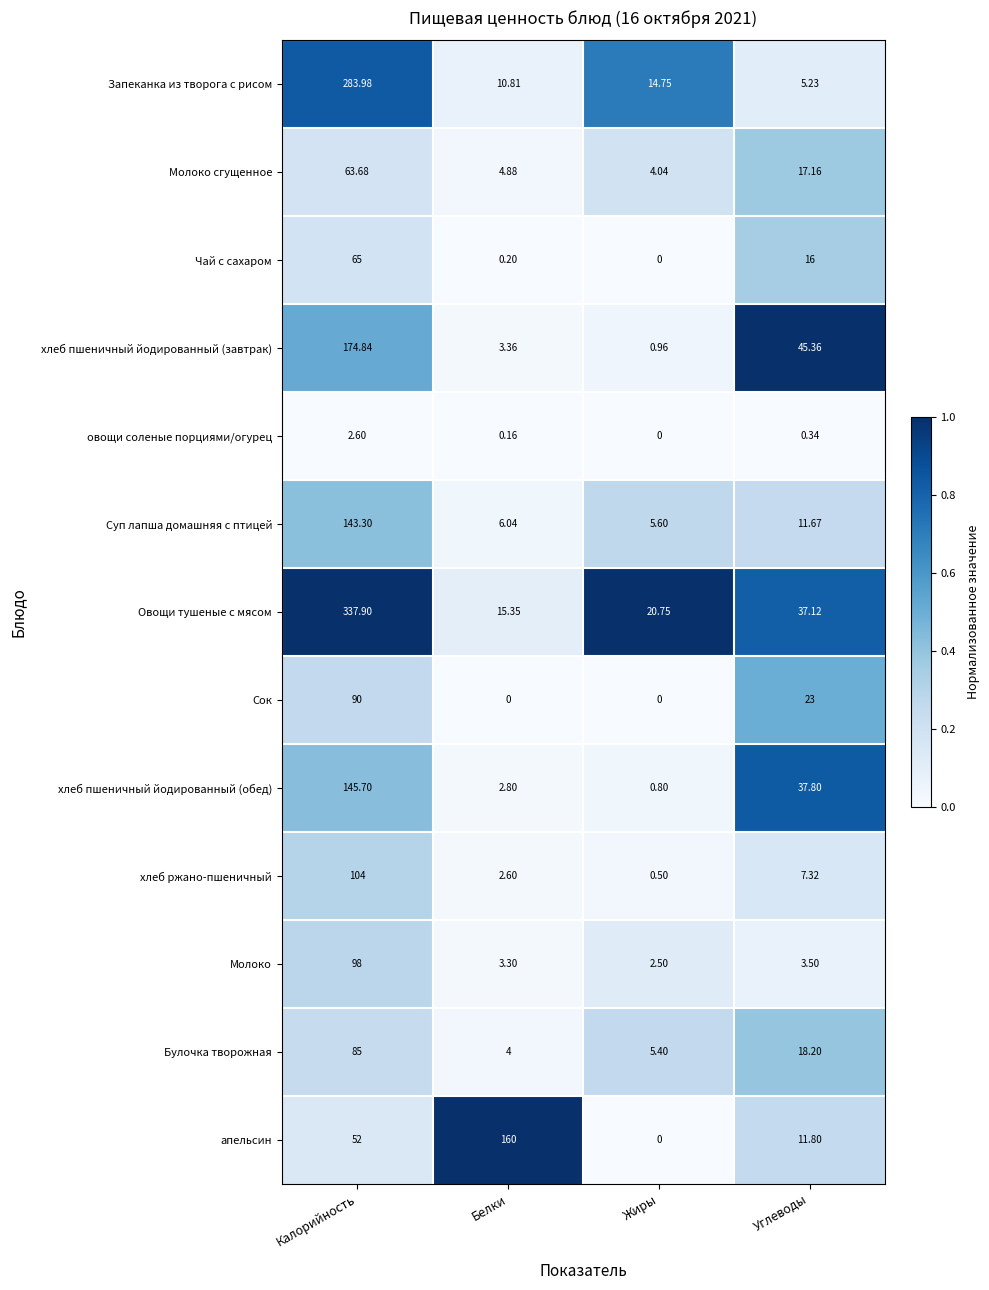

Which category has the highest value across all series?

Калорийность